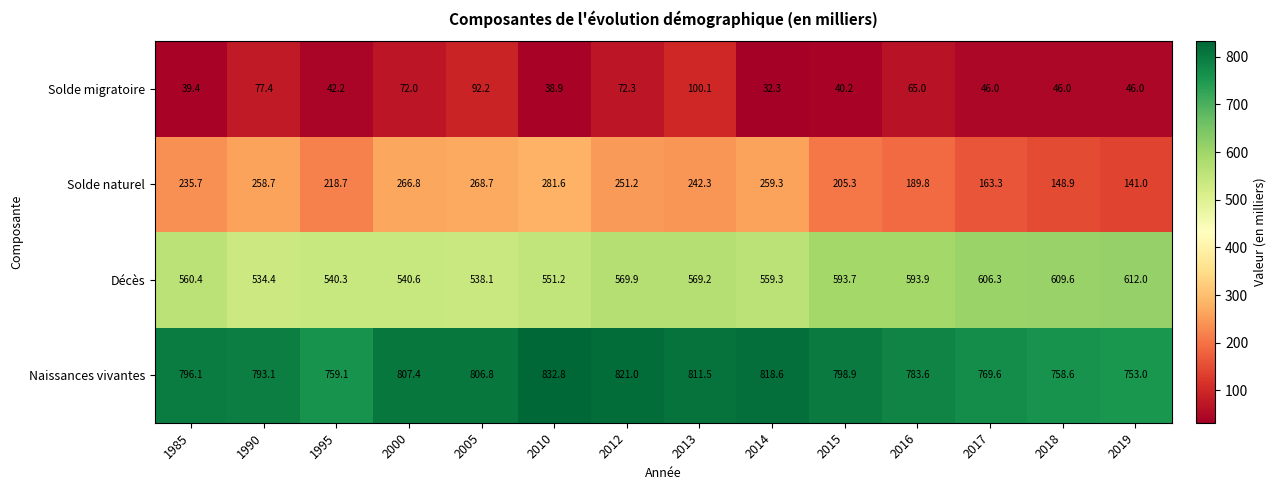

What is the greatest value displayed?

832.8